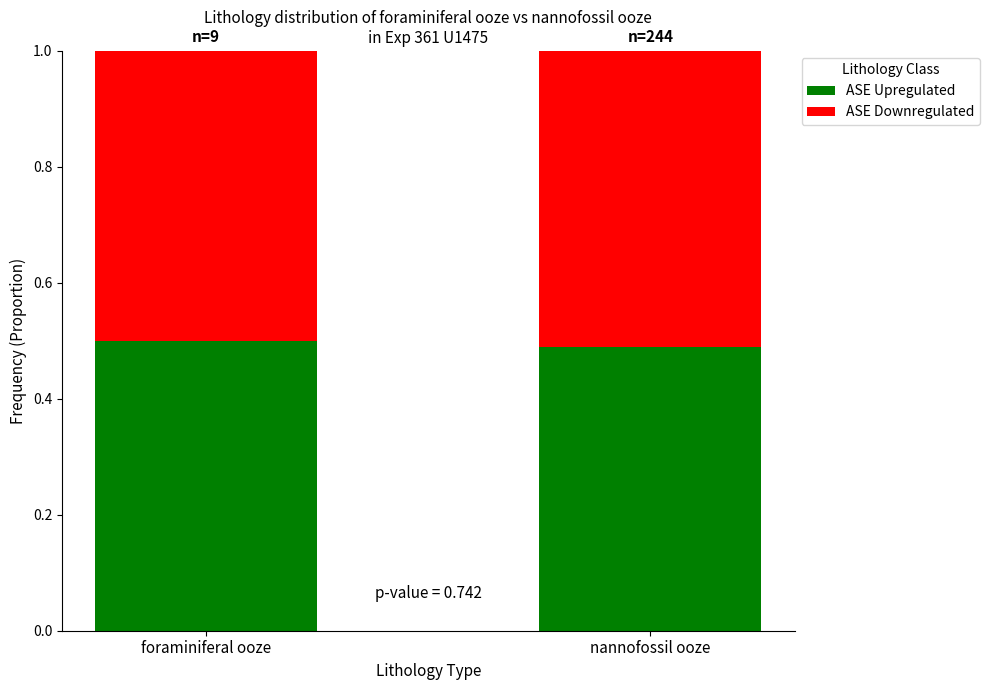

What is the sum of all ASE Upregulated values?

1.0